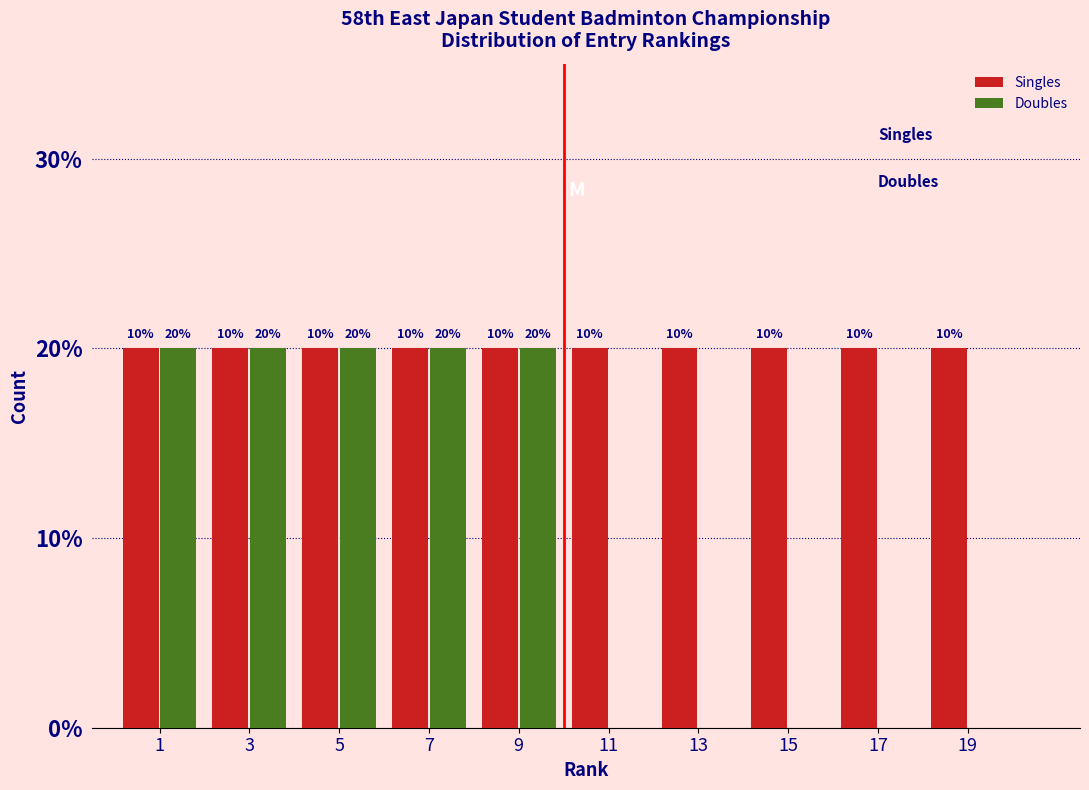

What are all the series names shown in the legend?

Singles, Doubles